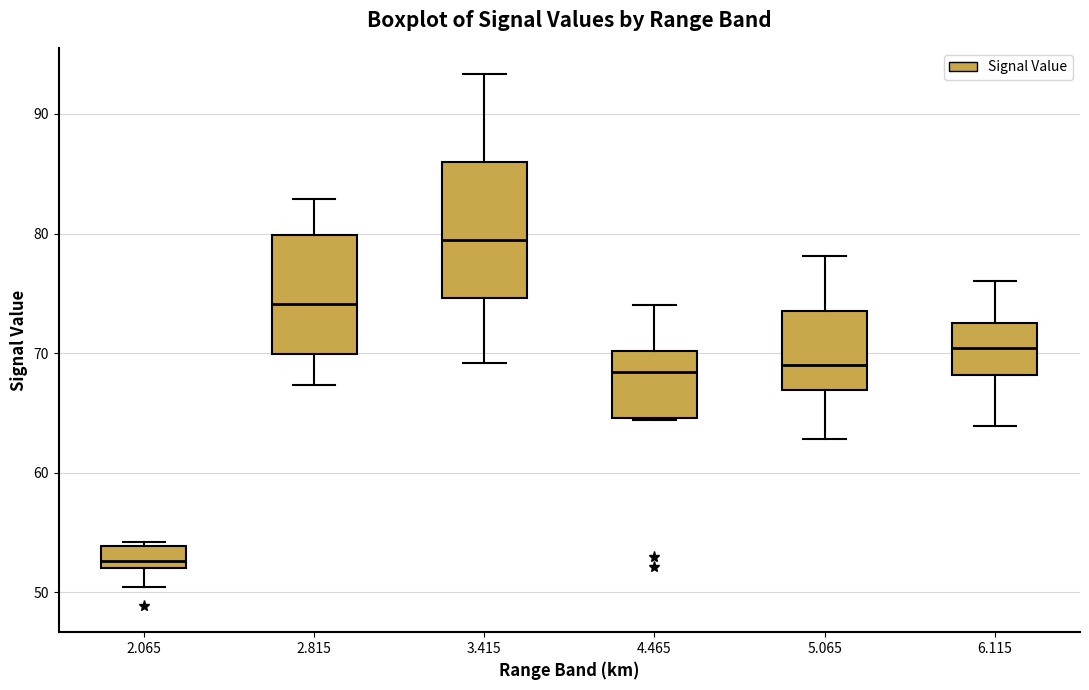

Which box has the highest median line?

3.415